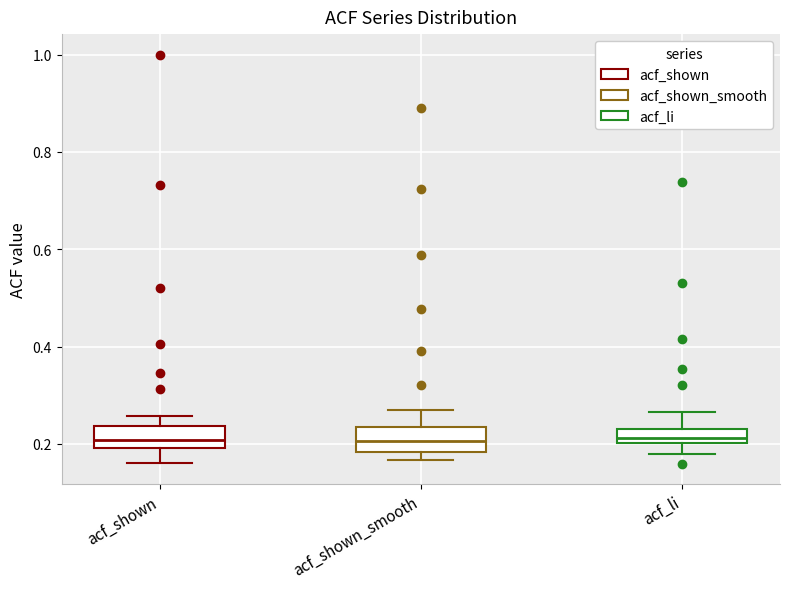

Where does the lower whisker of the box for acf_shown end on the y-axis? The values are not printed on the chart, so give them approximately, as read against the axis.

0.16